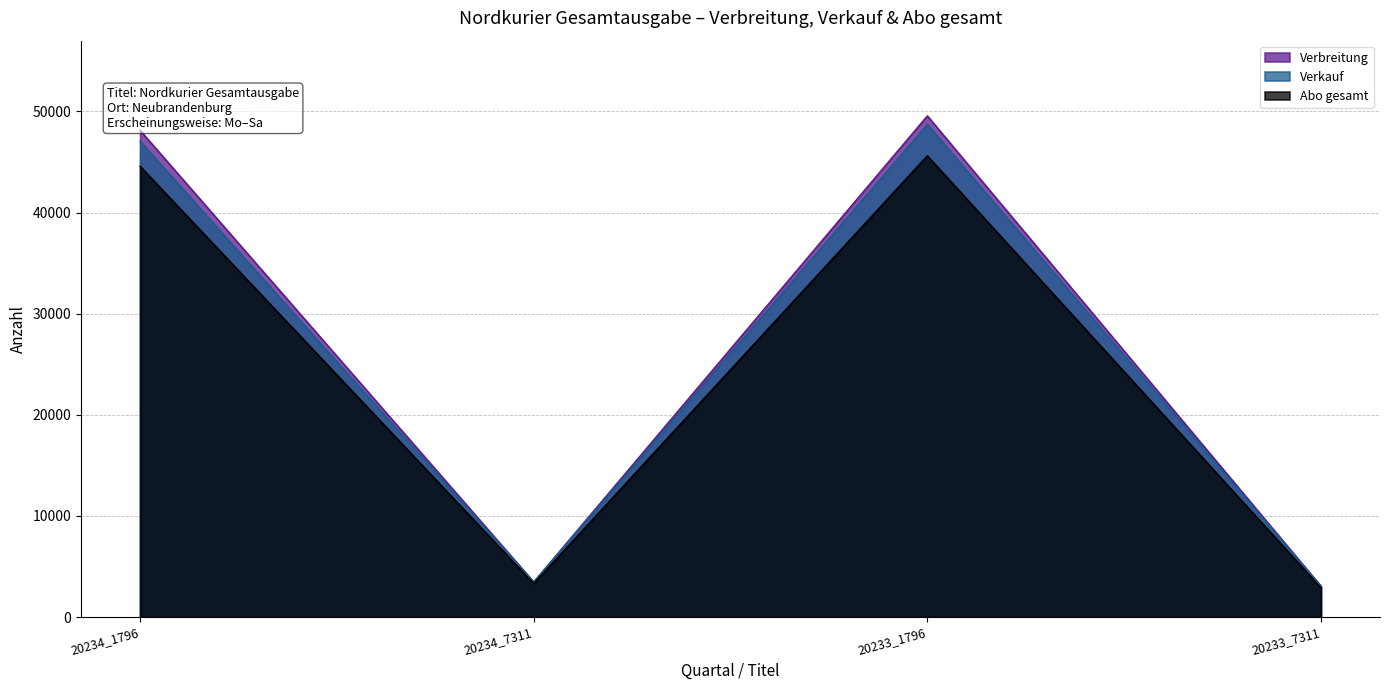

How many lines are shown in the chart?

3